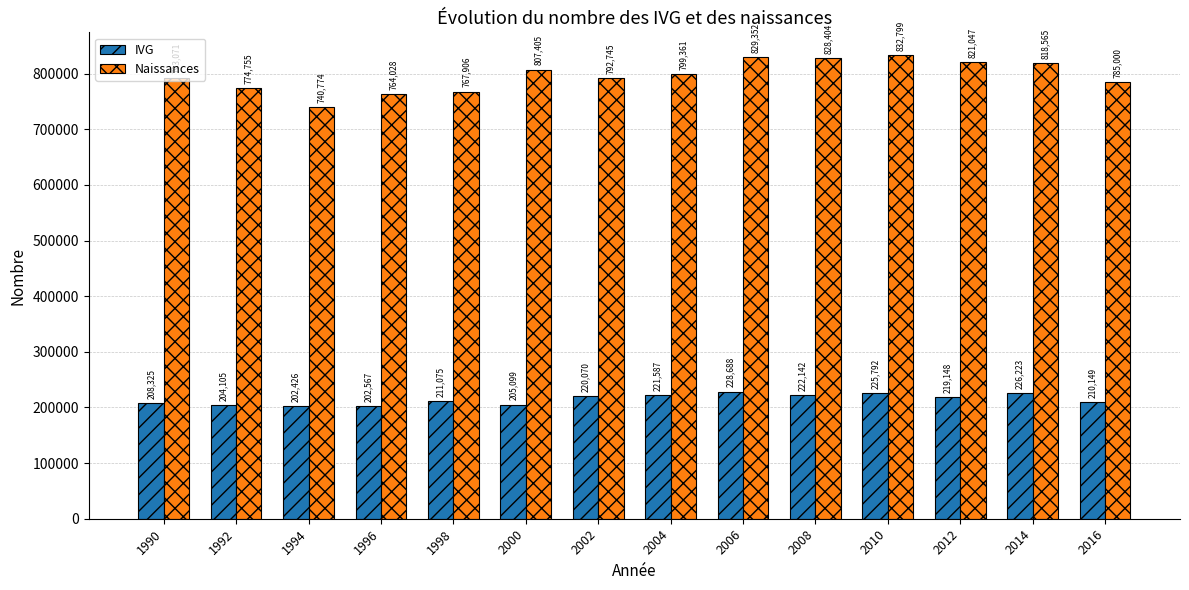

Read the Naissances value at 2010.

832799